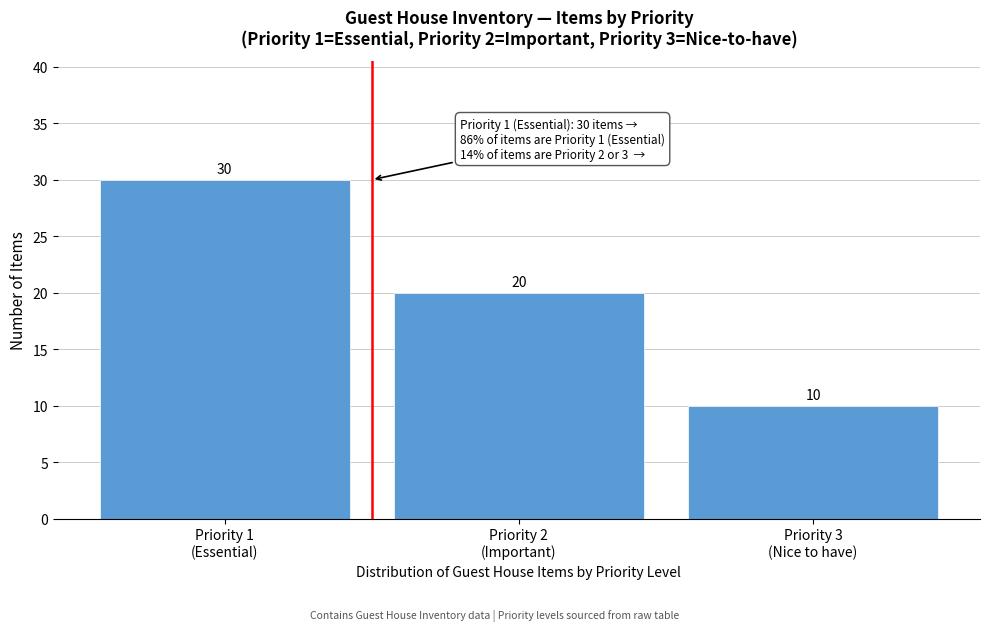

Reading left to right, list all the values displayed in this chart.

30	20	10